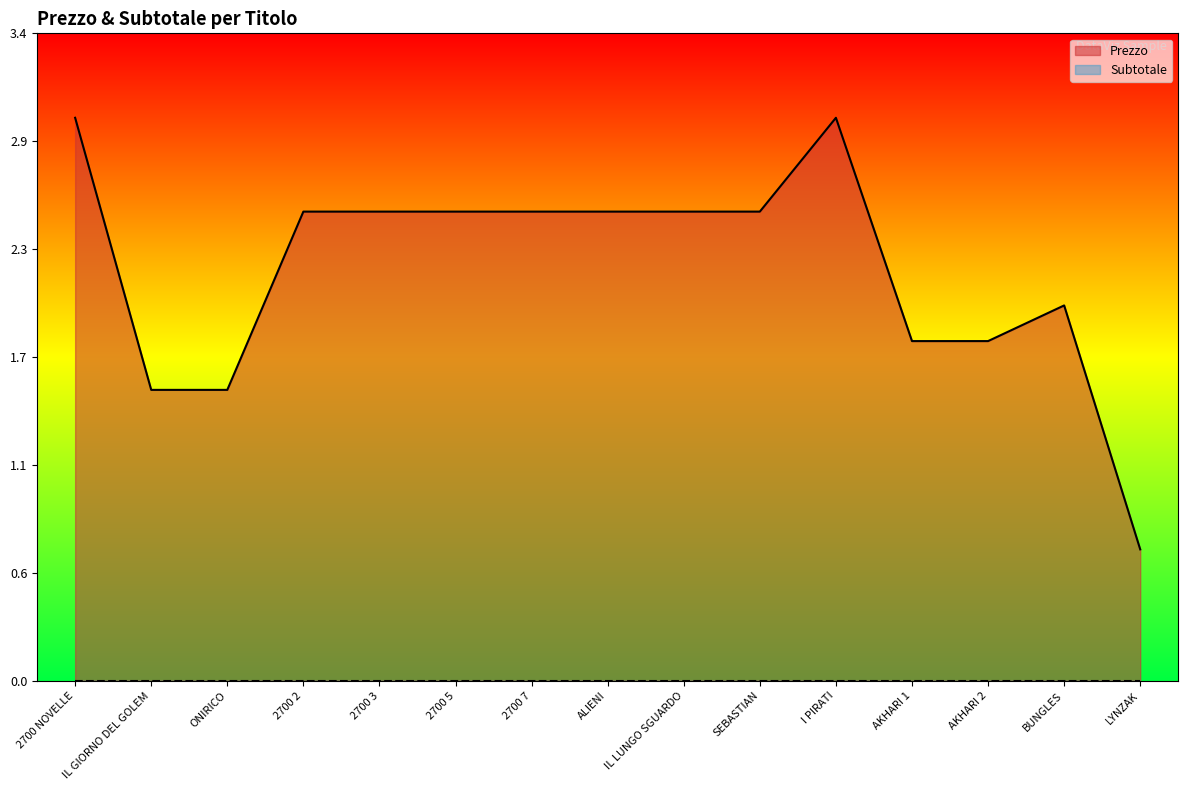

What is the value of the 14th point from the left?

2.0